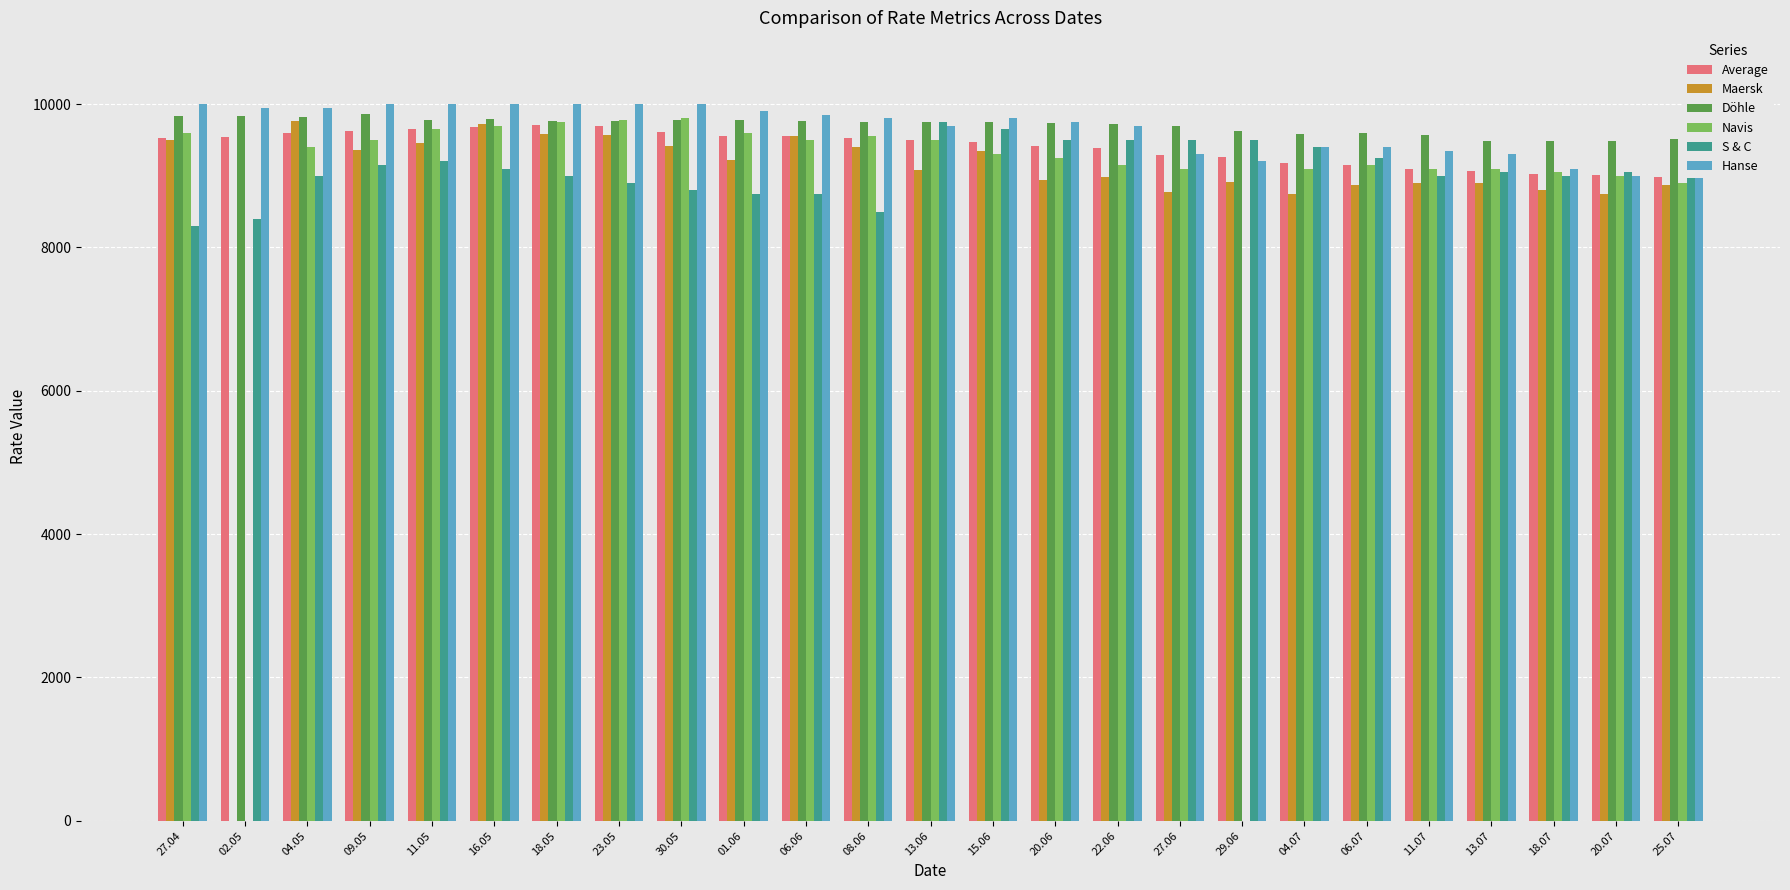

What is the maximum value shown in the chart?

10000